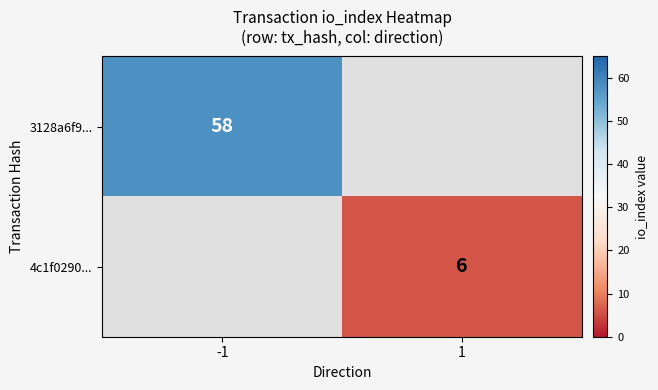

The 3128a6f9... series shows 35 at -1. True or false?

False